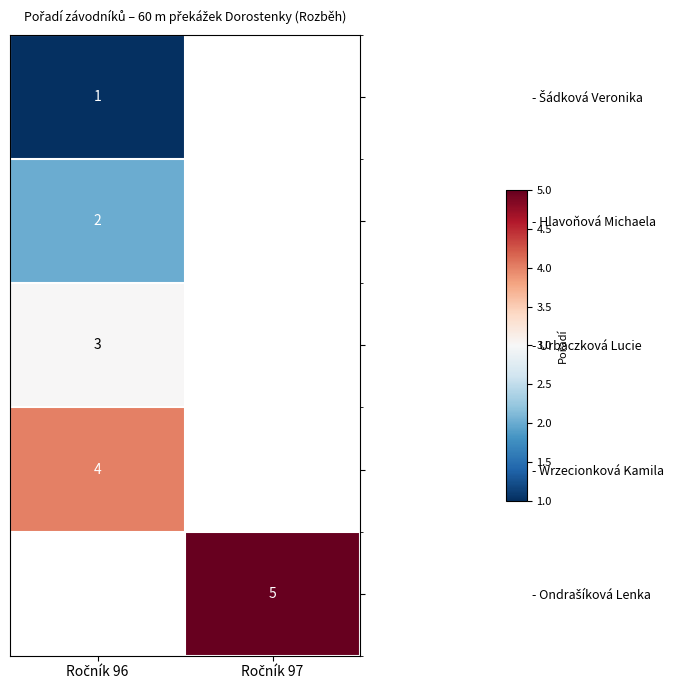

Which has a higher value, Ročník 96 or Ročník 97?

Ročník 97